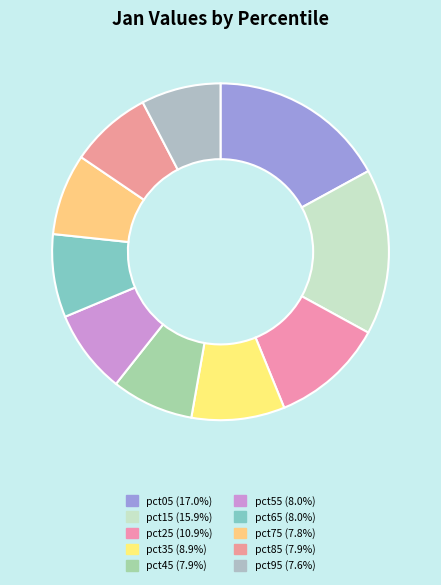

What percentage do pct55 and pct85 together represent?

15.9%